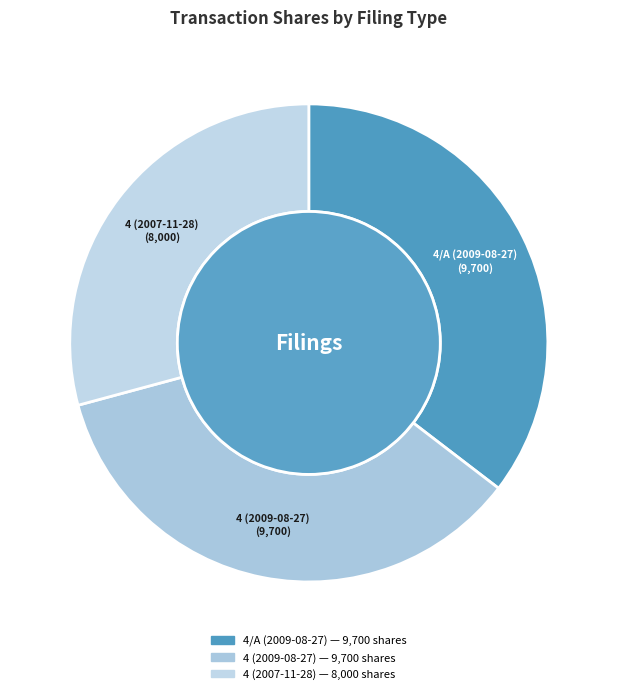

Is there a majority slice in this chart?

No